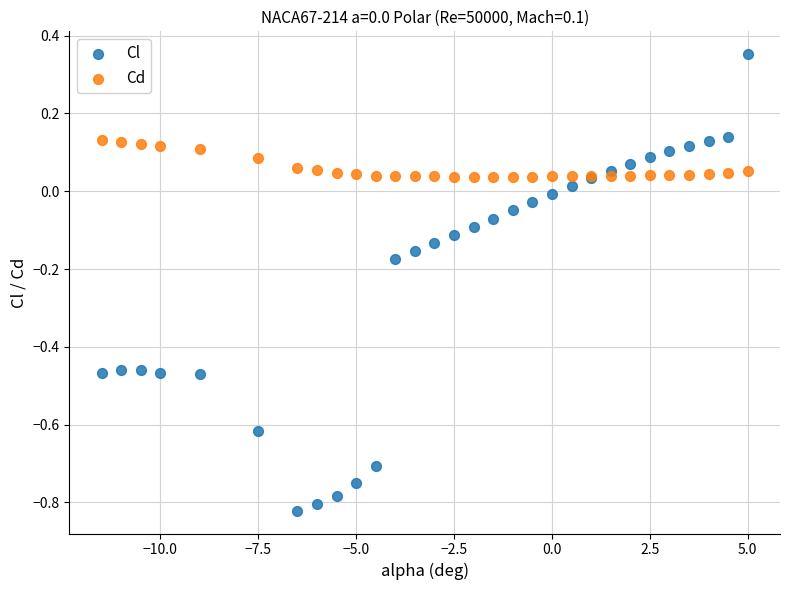

Which series reaches the minimum Y coordinate?

Cl